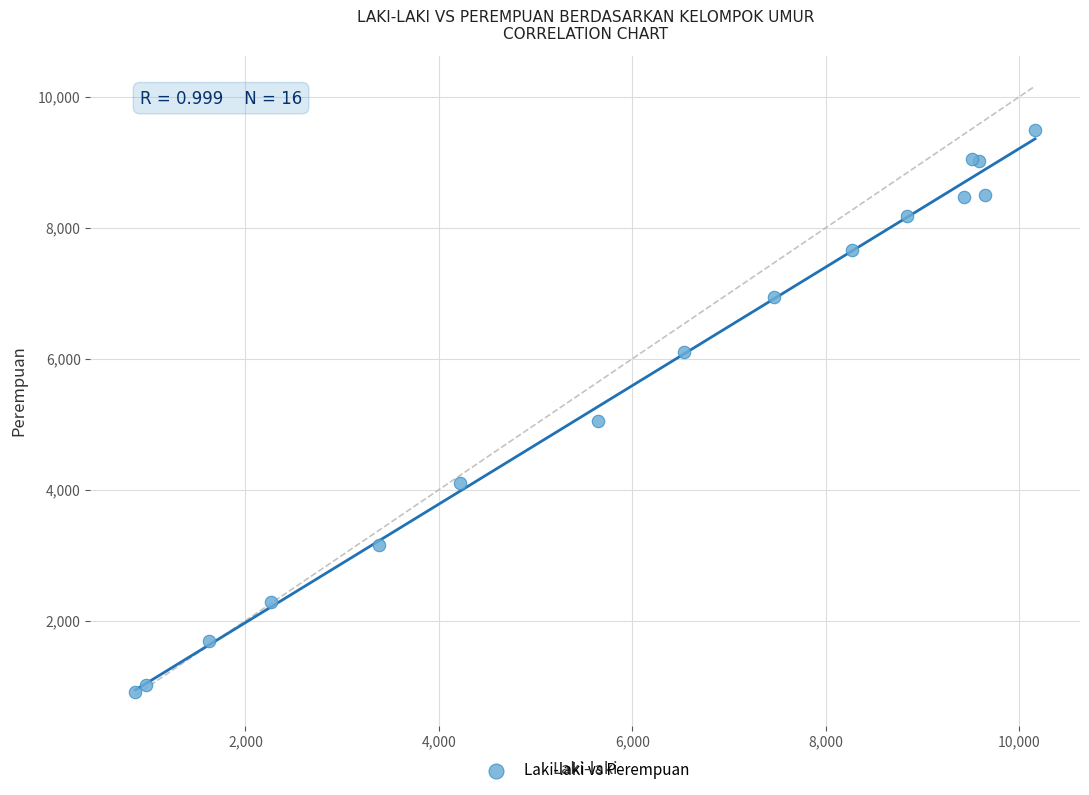

What Y value in the scatter plot is closest to 5203?

5049